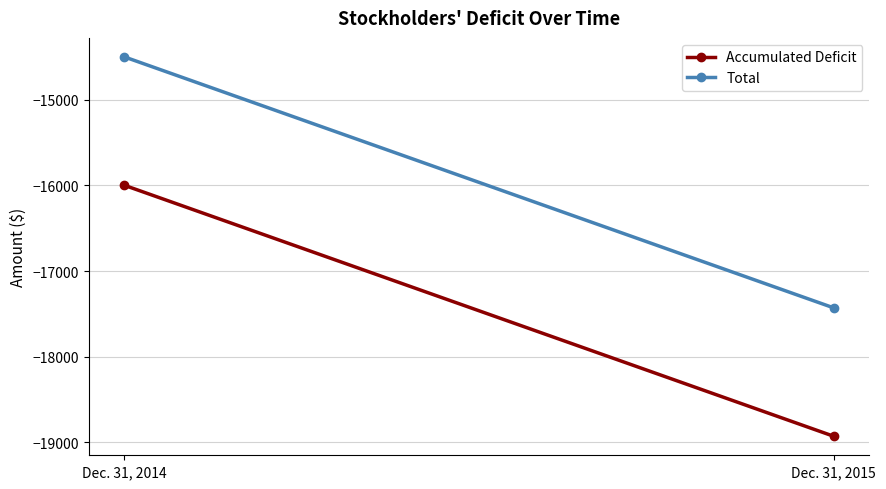

Where is Accumulated Deficit nearest to the value -17464?

Dec. 31, 2014